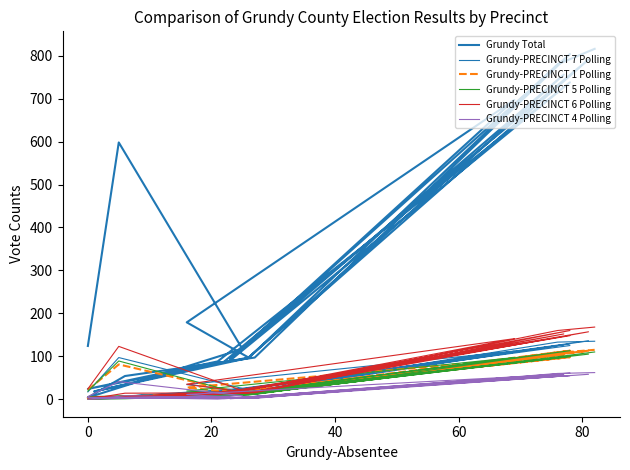

Reading left to right, extract all data points from this chart.

Grundy Total: 124	598	117	4	54	97	804	93	697	179	97	756	90	738	88	24	97	791	87	18	96	780	816
Grundy-PRECINCT 7 Polling: 17	97	25	1	8	17	129	18	112	34	18	127	18	125	18	3	18	136	18	3	18	133	135
Grundy-PRECINCT 1 Polling: 22	81	14	3	7	13	113	13	93	27	13	104	13	98	12	3	13	113	12	3	13	108	115
Grundy-PRECINCT 5 Polling: 19	89	12	0	1	11	113	11	97	19	11	98	10	99	10	6	11	105	9	4	10	99	110
Grundy-PRECINCT 6 Polling: 24	123	20	0	14	15	160	14	141	35	15	152	14	148	14	4	15	157	13	2	15	160	168
Grundy-PRECINCT 4 Polling: 6	41	8	0	8	2	61	2	52	11	2	57	1	55	1	4	2	58	1	3	2	60	62